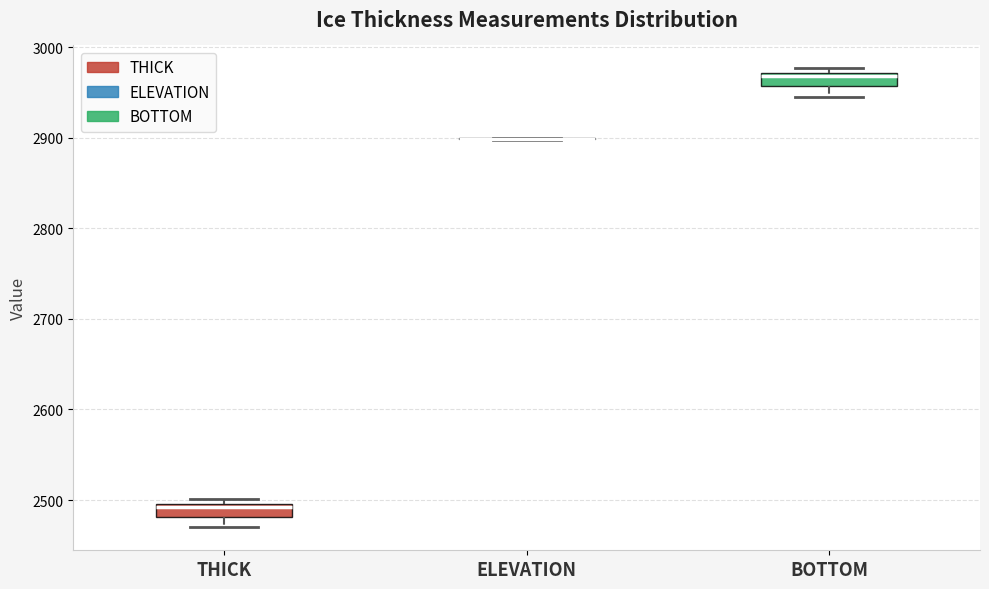

Where is the lower edge of the box for BOTTOM on the y-axis? The values are not printed on the chart, so give them approximately, as read against the axis.

2960